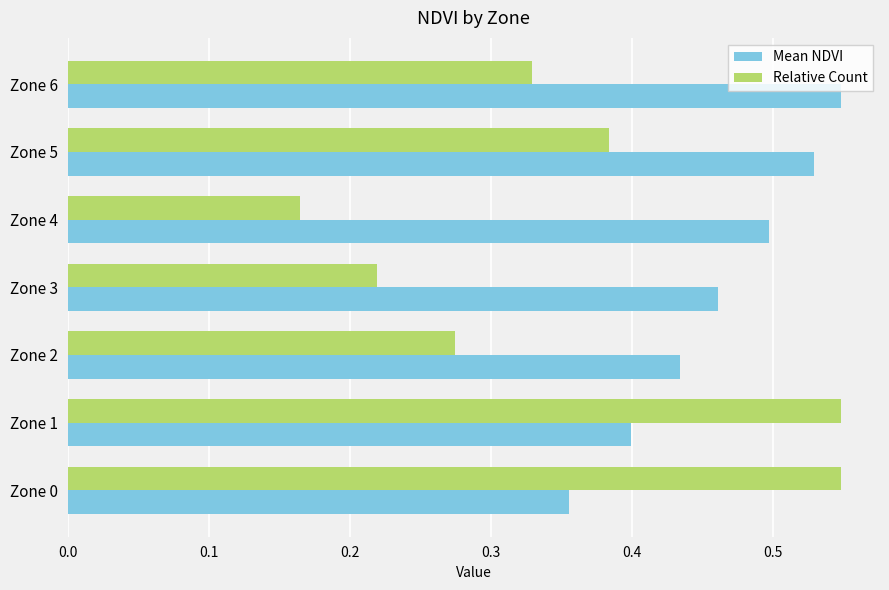

What is the difference between the second highest and second lowest values in the Mean NDVI series?

0.1